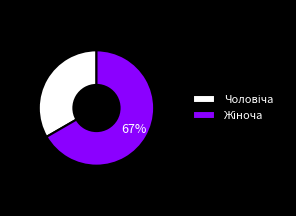

How many segments does this pie chart have?

2